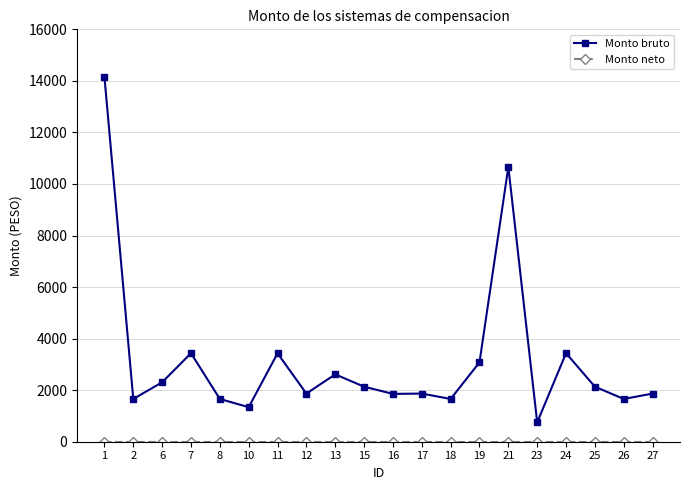

What is the spread (max minus min) of values at 18?

1659.0